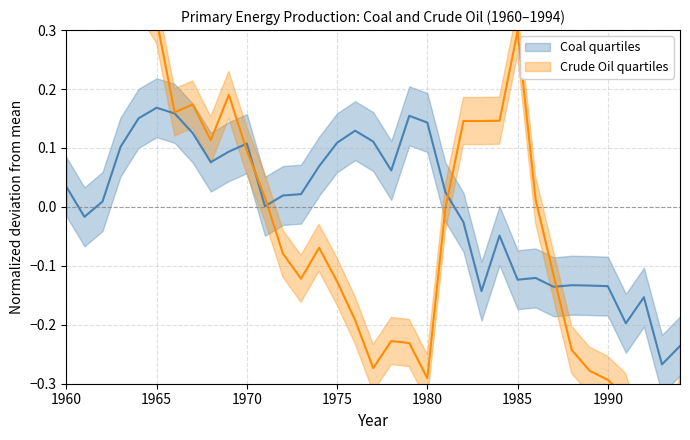

Reading left to right, transcribe all the data shown in this chart.

Coal (thousand short tons): 0.0	-0.0	0.0	0.1	0.2	0.2	0.2	0.1	0.1	0.1	0.1	0.0	0.0	0.0	0.1	0.1	0.1	0.1	0.1	0.2	0.1	0.0	-0.0	-0.1	-0.0	-0.1	-0.1	-0.1	-0.1	-0.1	-0.1	-0.2	-0.2	-0.3	-0.2
Crude oil (thousand barrels): 0.6	0.5	0.4	0.4	0.4	0.3	0.2	0.2	0.1	0.2	0.1	0.0	-0.1	-0.1	-0.1	-0.1	-0.2	-0.3	-0.2	-0.2	-0.3	-0.0	0.1	0.1	0.1	0.3	0.0	-0.1	-0.2	-0.3	-0.3	-0.3	-0.4	-0.5	-0.3